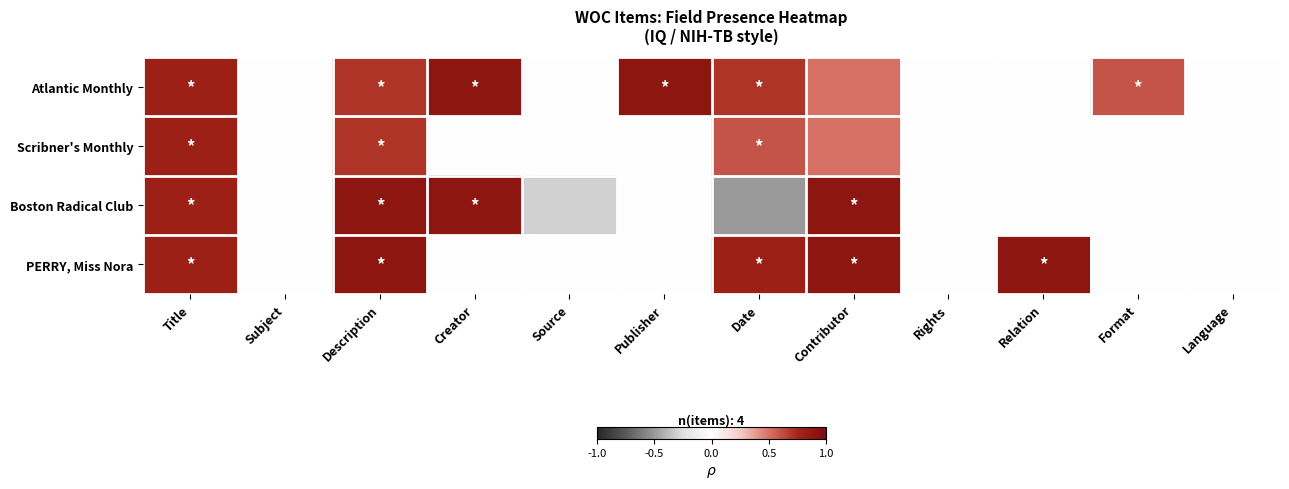

Reading left to right, extract all data points from this chart.

Atlantic Monthly: Title=0.8	Subject=0.0	Description=0.7	Creator=0.9	Source=0.0	Publisher=0.9	Date=0.7	Contributor=0.5	Rights=0.0	Relation=0.0	Format=0.6	Language=0.0
Scribner's Monthly: Title=0.8	Subject=0.0	Description=0.7	Creator=0.0	Source=0.0	Publisher=0.0	Date=0.6	Contributor=0.5	Rights=0.0	Relation=0.0	Format=0.0	Language=0.0
Boston Radical Club: Title=0.8	Subject=0.0	Description=0.9	Creator=0.9	Source=-0.3	Publisher=0.0	Date=-0.5	Contributor=0.9	Rights=0.0	Relation=0.0	Format=0.0	Language=0.0
PERRY, Miss Nora: Title=0.8	Subject=0.0	Description=0.9	Creator=0.0	Source=0.0	Publisher=0.0	Date=0.8	Contributor=0.9	Rights=0.0	Relation=0.9	Format=0.0	Language=0.0